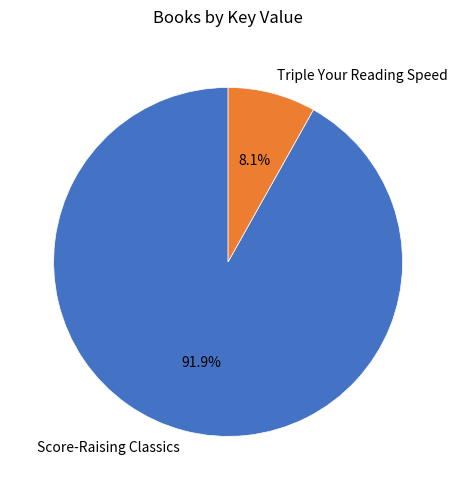

Between Triple Your Reading Speed and Score-Raising Classics, which is larger?

Score-Raising Classics